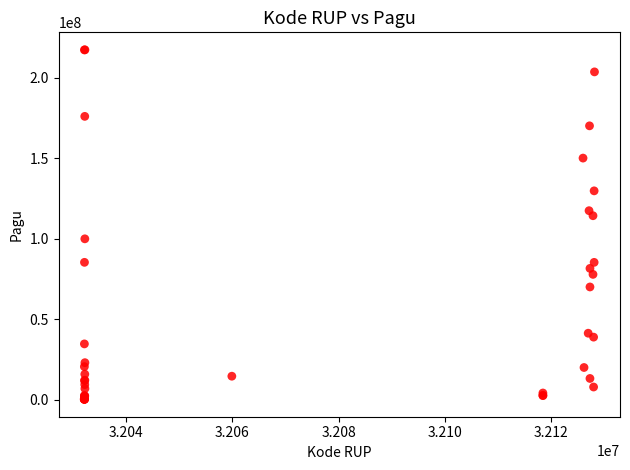

What Y value in the scatter plot is closest to 108830000?

114296000